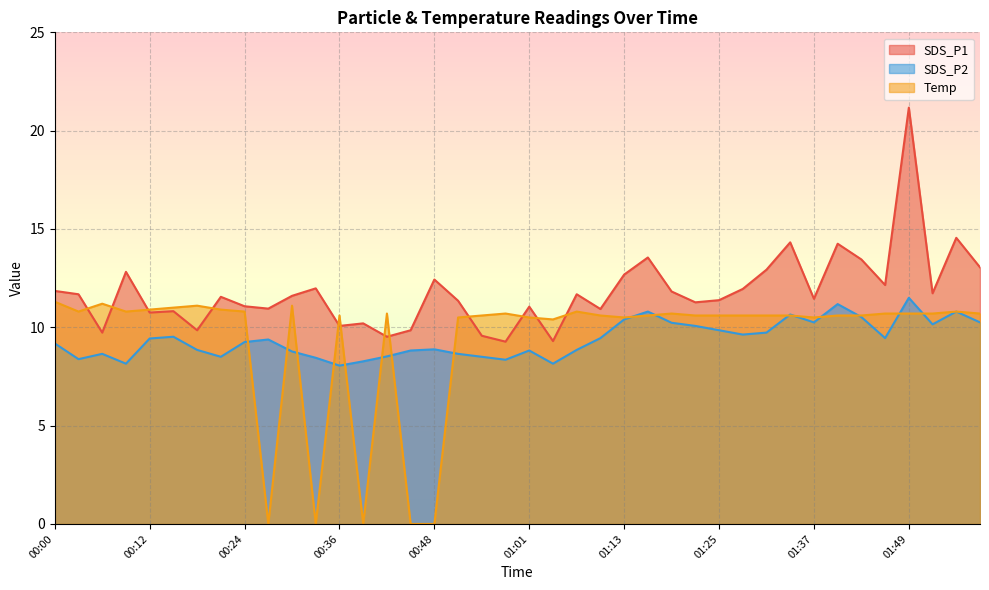

What is the spread (max minus min) of values at 01:46?

2.7